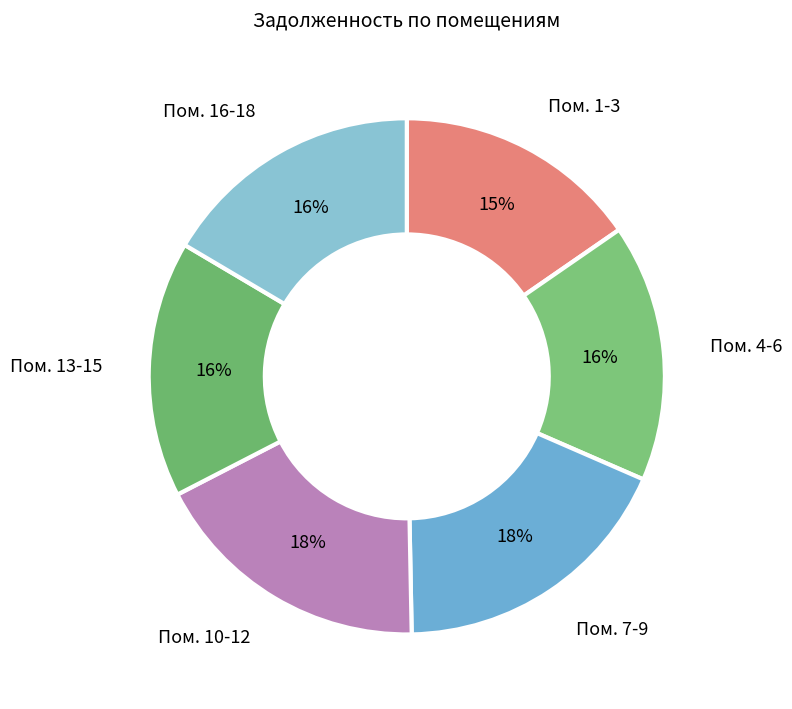

Which category has the smallest portion of the pie?

1